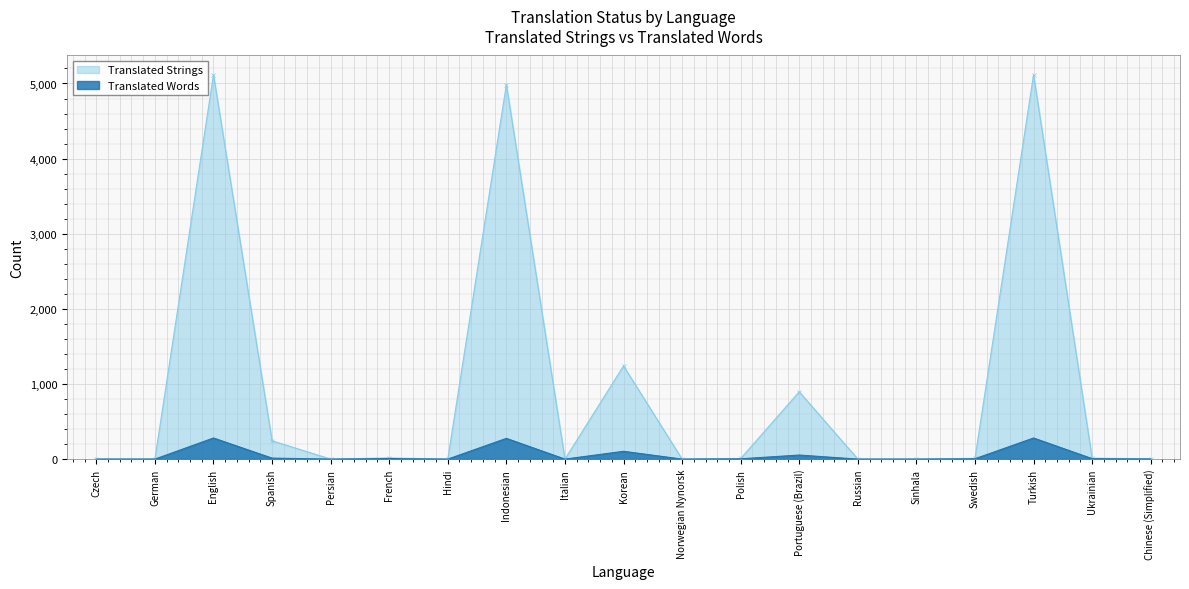

What is the sum of all Translated Strings values?

17648